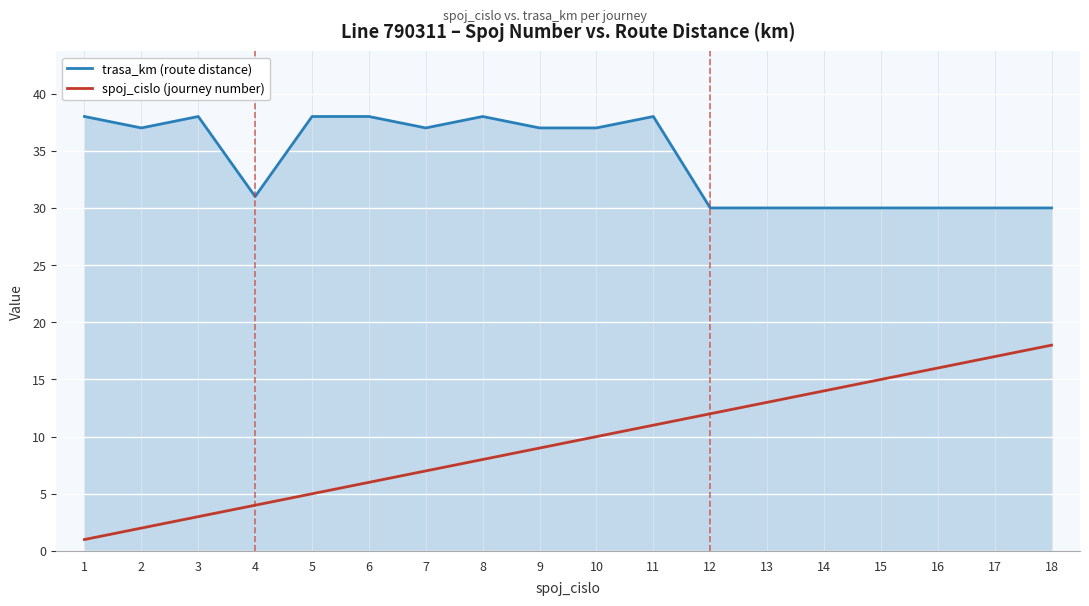

Does the chart have visible grid lines?

Yes